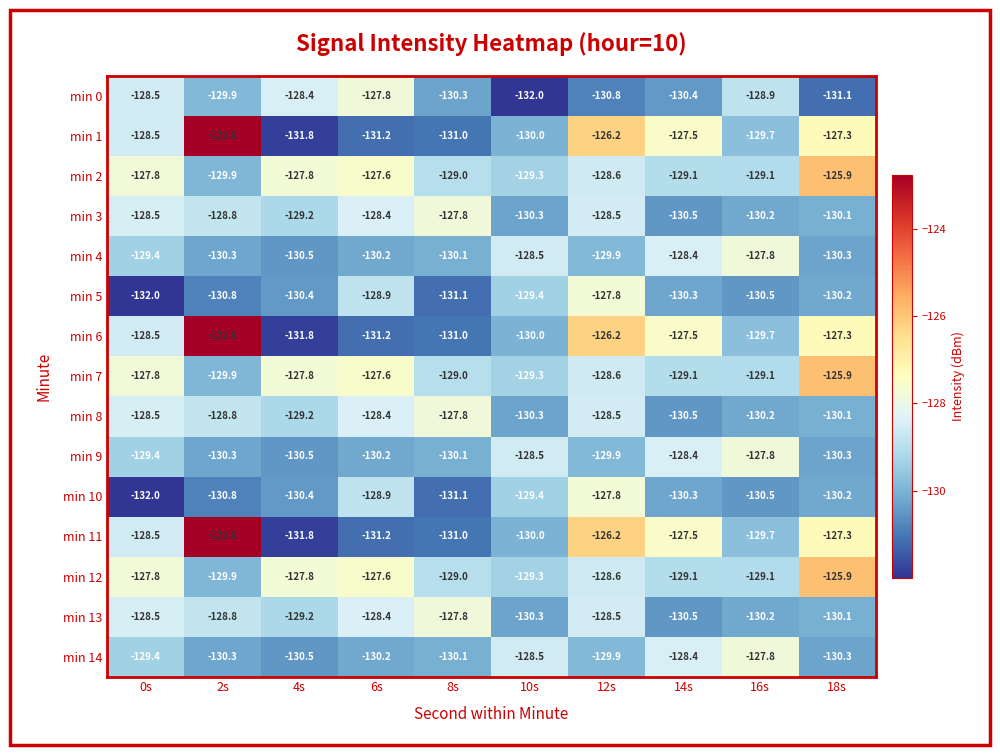

Where does the min 11 series first go above -128?

2s